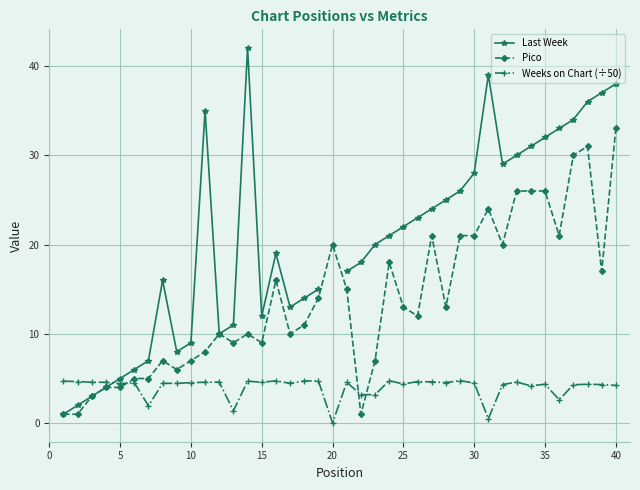

Is it true that Pico equals 33.0 at 40?

True